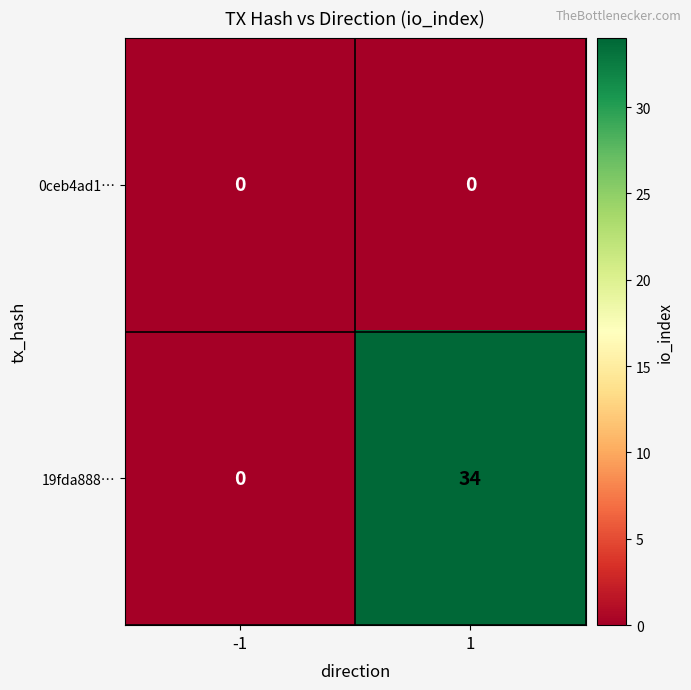

What is the greatest value displayed?

34